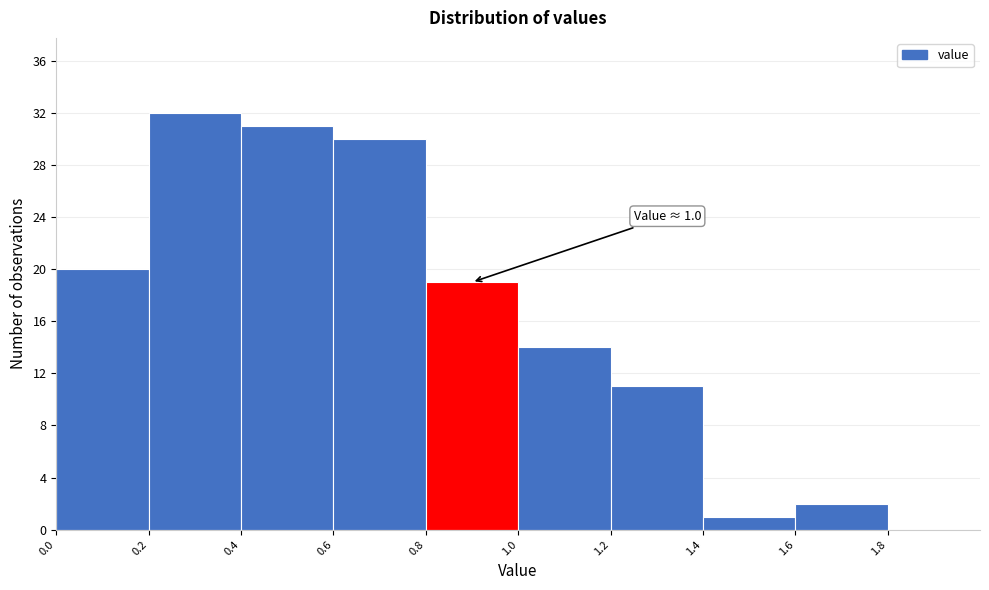

Which range on the x-axis has the tallest bar?

0.2 to 0.4